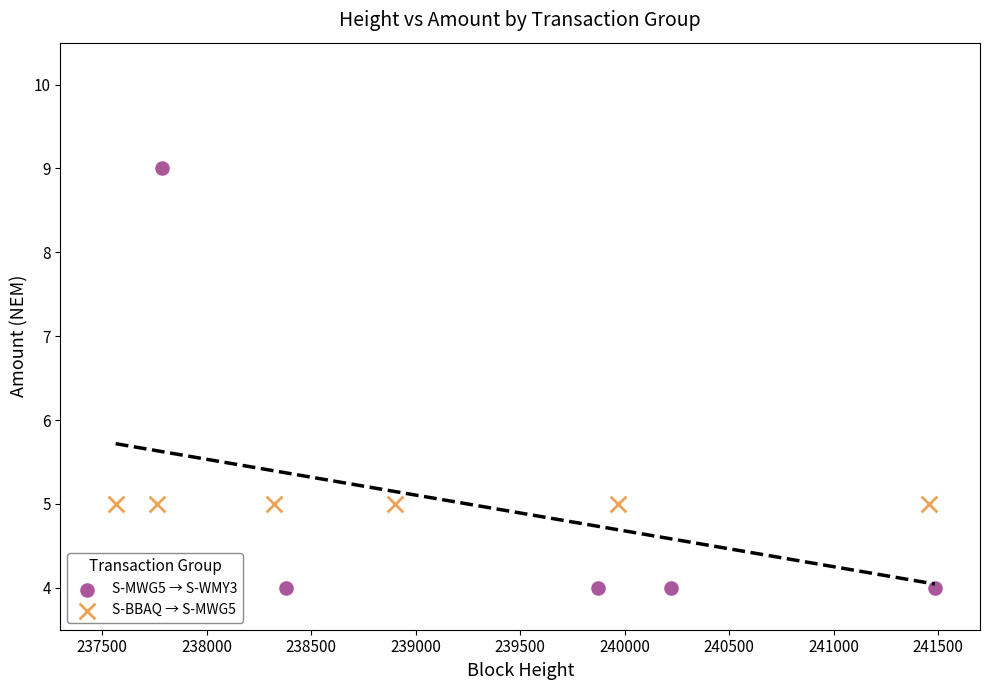

Which series contains the highest Y value?

S-MWG5 → S-WMY3